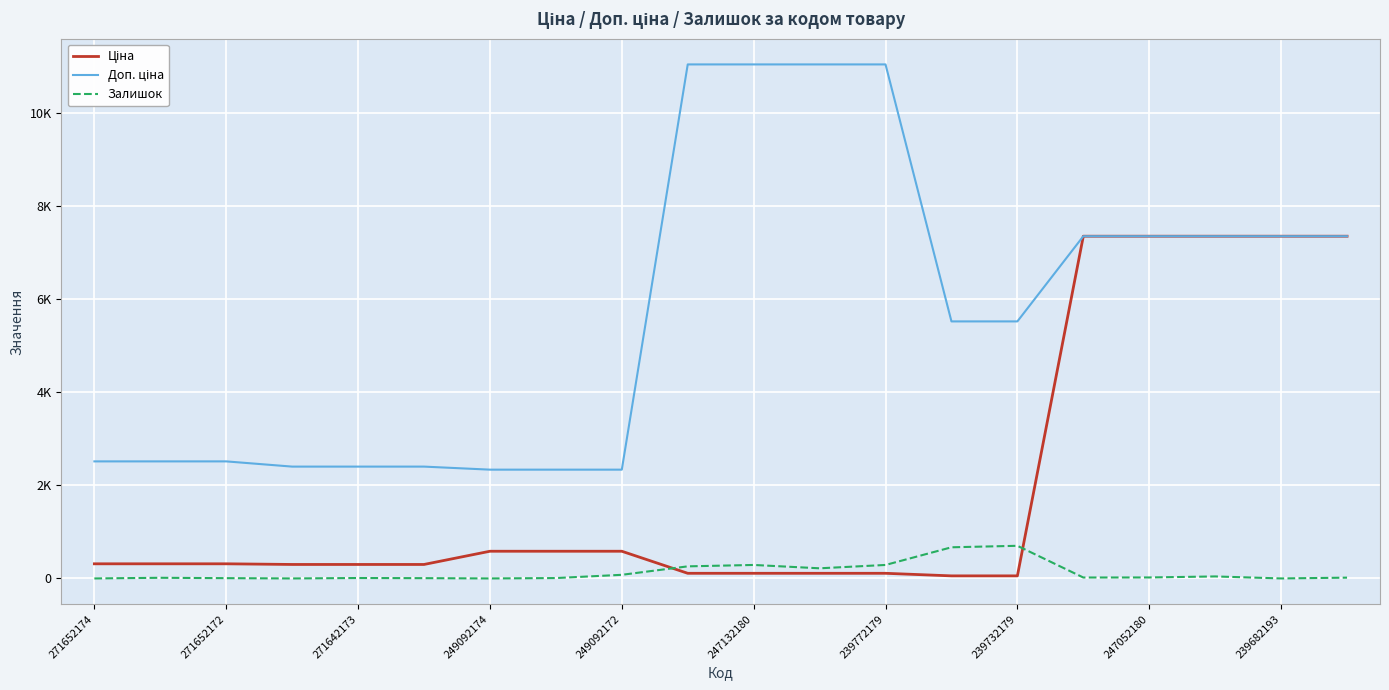

Is this an area chart (filled region under the line)?

No